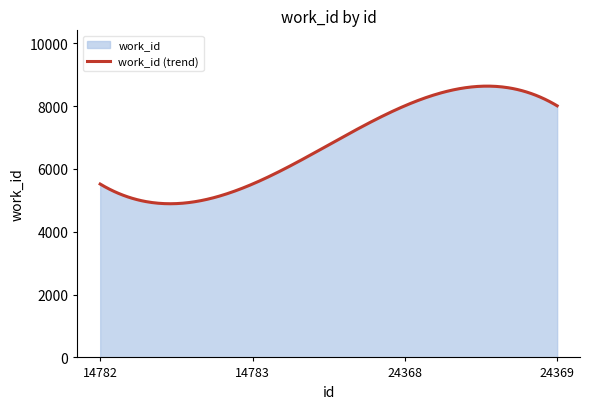

What is the difference between the maximum and minimum values?

3745.0